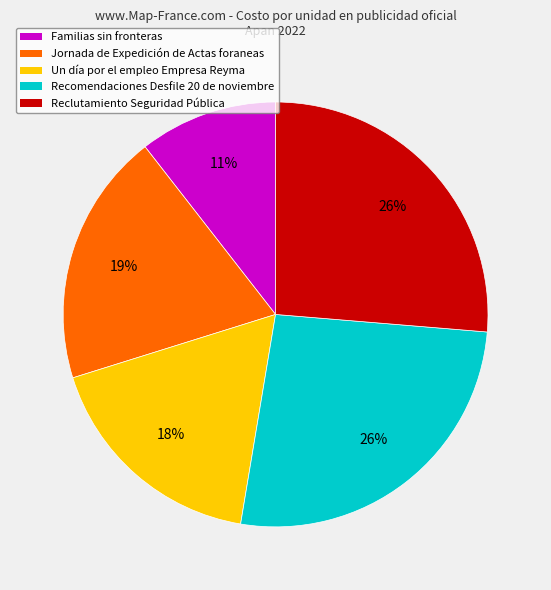

How many segments does this pie chart have?

5